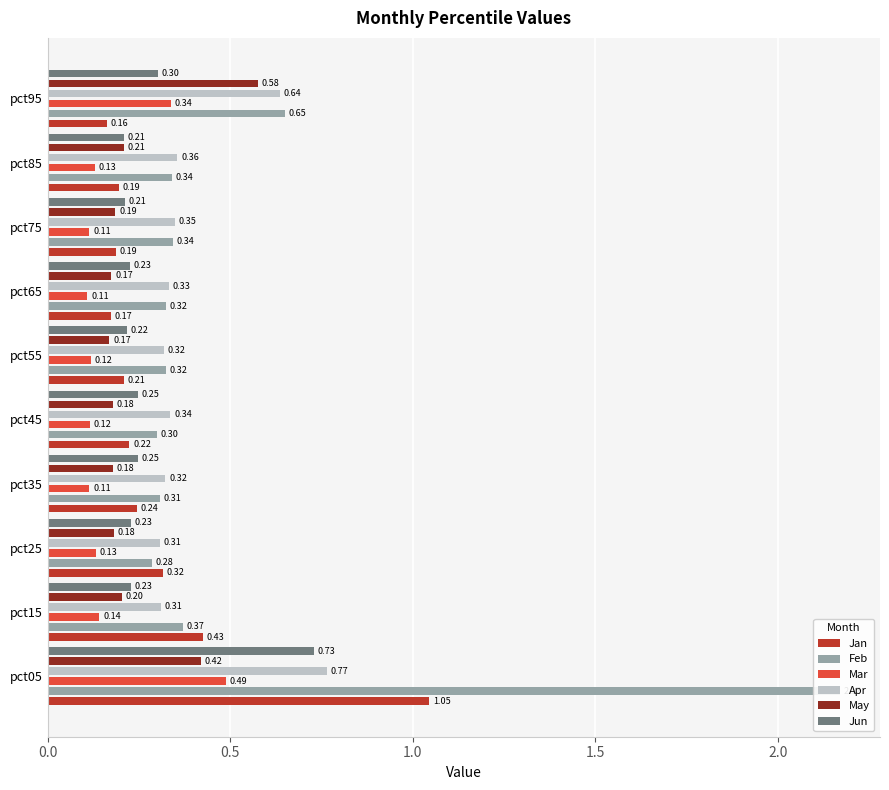

Reading right to left, list all the values displayed in this chart.

Jan: 0.2	0.2	0.2	0.2	0.2	0.2	0.2	0.3	0.4	1.0
Feb: 0.7	0.3	0.3	0.3	0.3	0.3	0.3	0.3	0.4	2.2
Mar: 0.3	0.1	0.1	0.1	0.1	0.1	0.1	0.1	0.1	0.5
Apr: 0.6	0.4	0.3	0.3	0.3	0.3	0.3	0.3	0.3	0.8
May: 0.6	0.2	0.2	0.2	0.2	0.2	0.2	0.2	0.2	0.4
Jun: 0.3	0.2	0.2	0.2	0.2	0.2	0.2	0.2	0.2	0.7